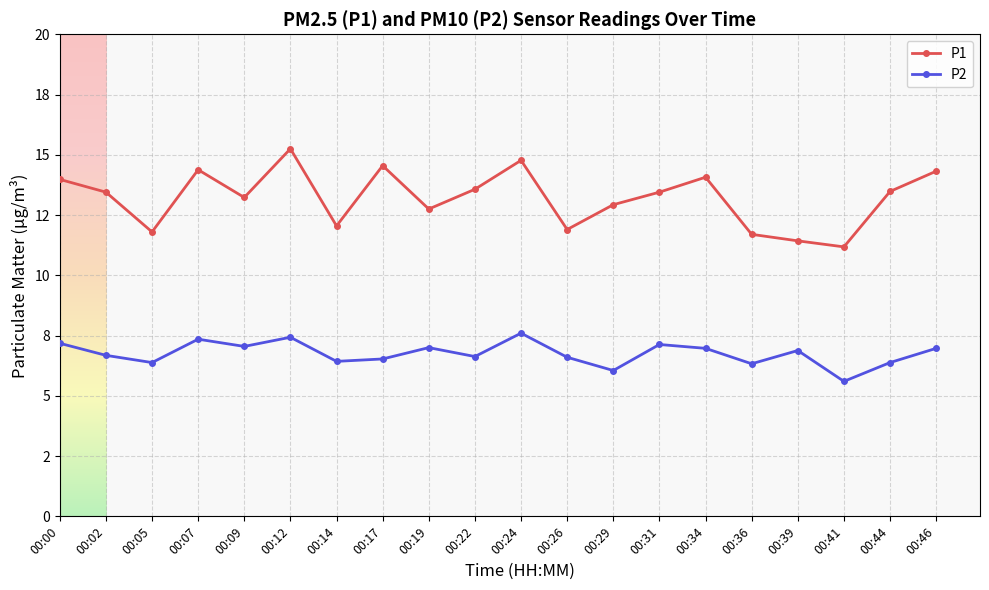

What is the average value of the P2 series?

6.8